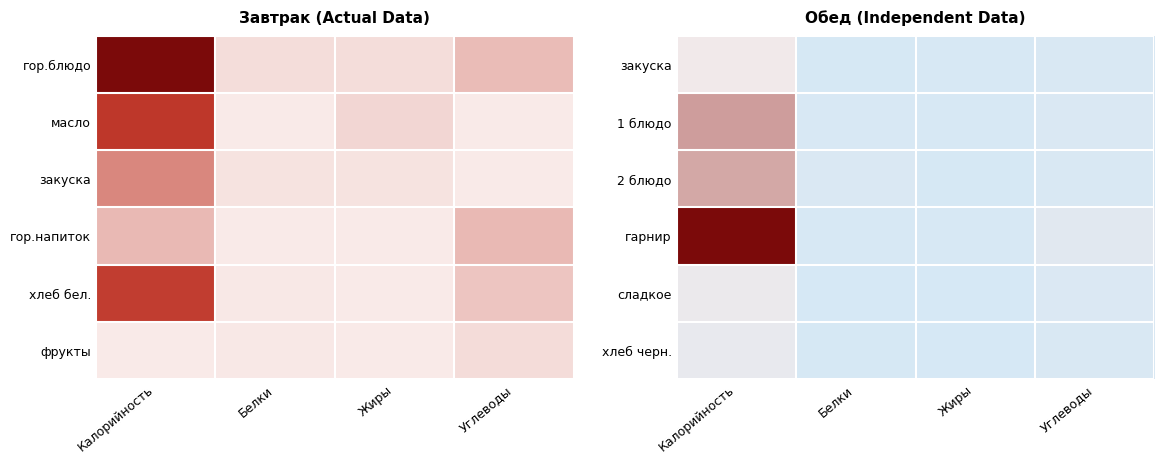

Which category has the highest value in the 2 блюдо series?

Калорийность